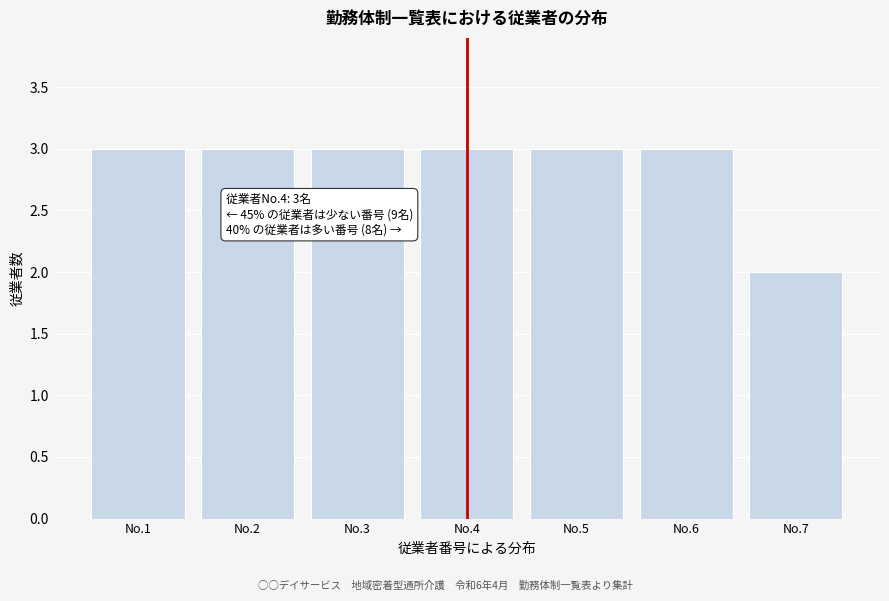

Reading right to left, list all the values displayed in this chart.

2	3	3	3	3	3	3